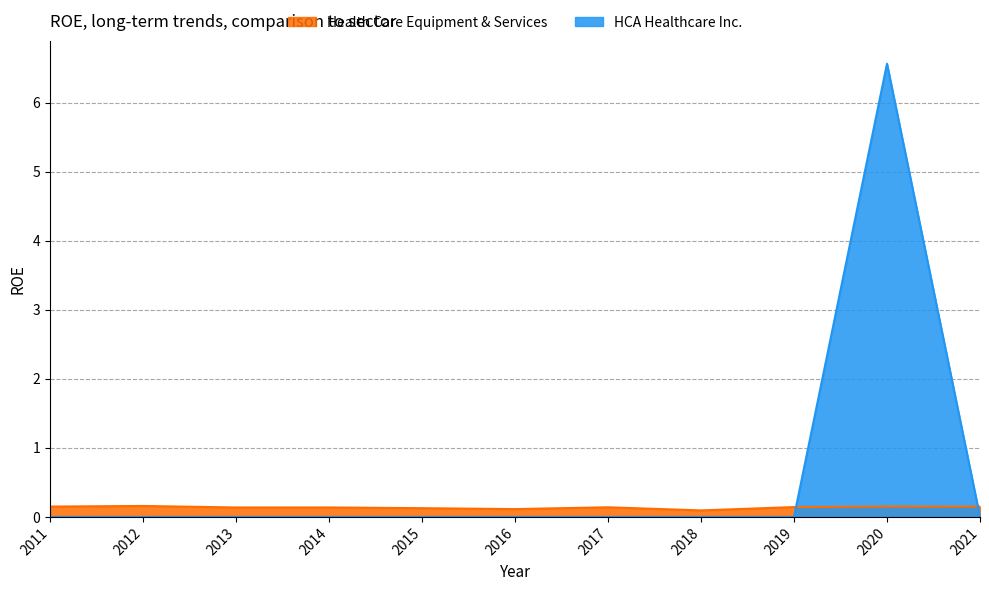

Which category has the lowest value in the HCA Healthcare Inc. series?

2021